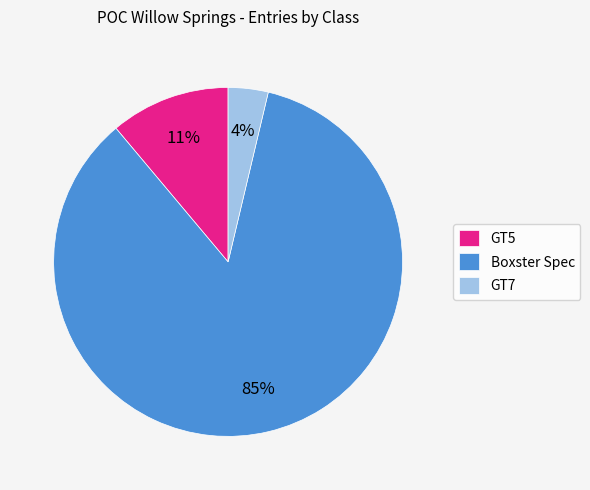

Is there any slice that represents more than half of the pie?

Yes